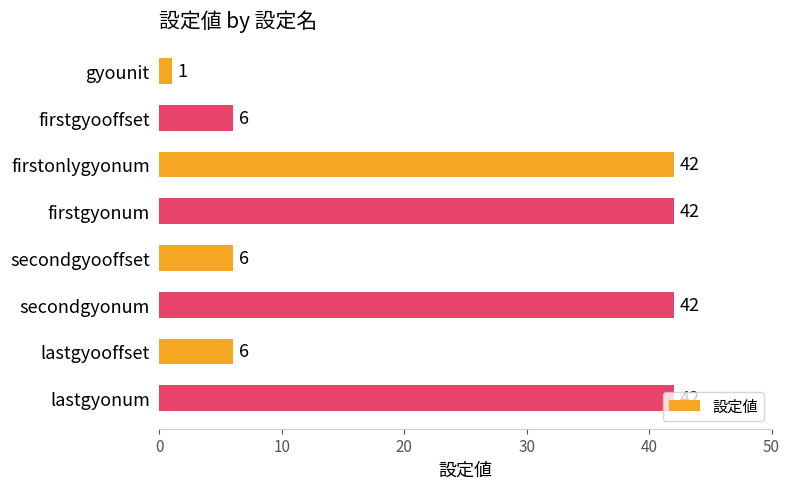

True or false: the data shows 2 at lastgyooffset.

False